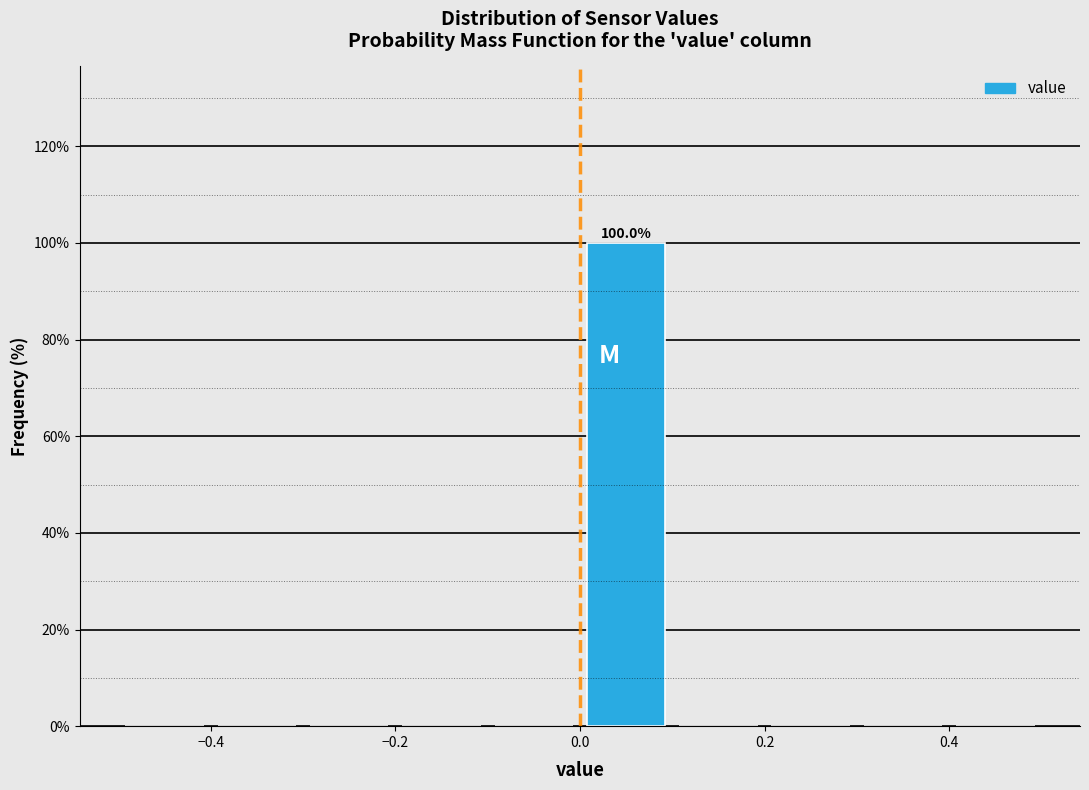

Over which range of the x-axis is the bar tallest?

0.0 to 0.1